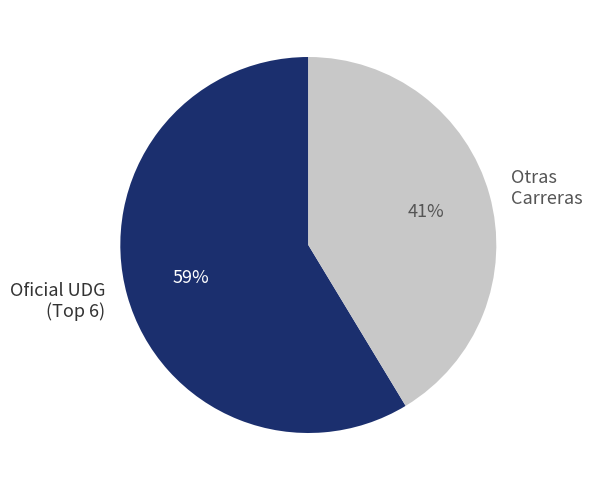

Does any single category account for the majority?

Yes